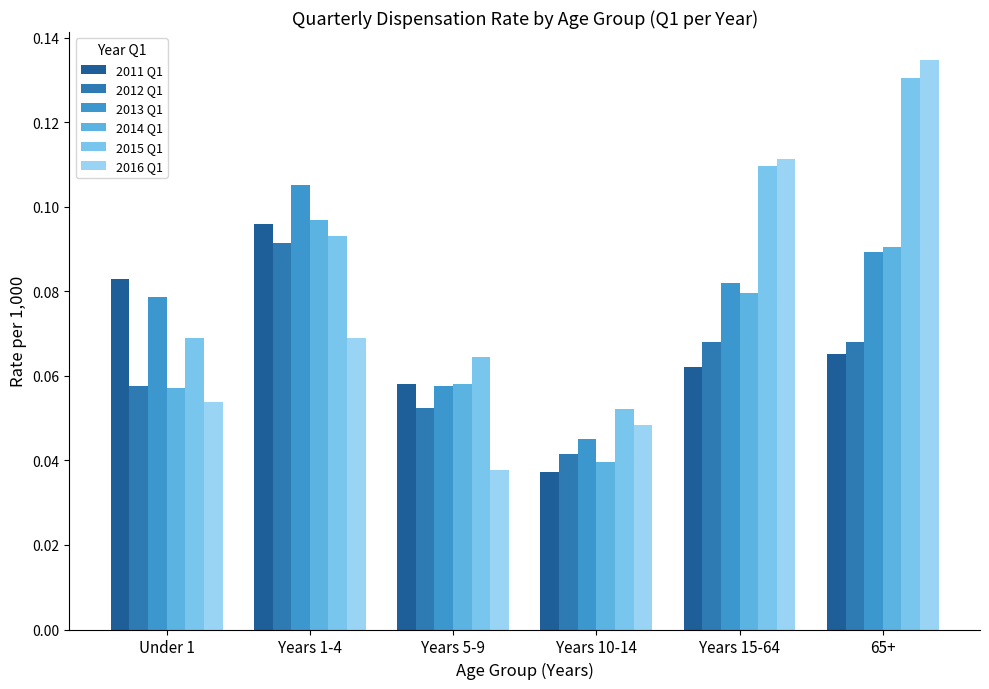

Count the number of data series in this chart.

6